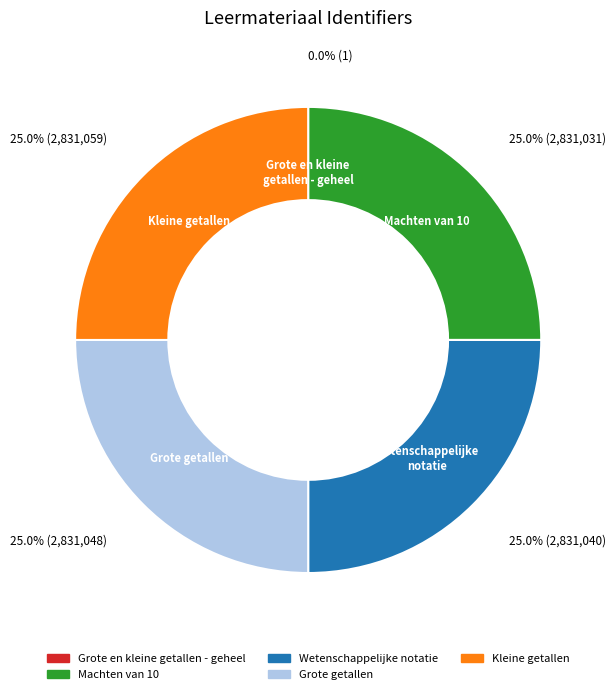

What percentage do Machten van 10 and Grote getallen together represent?

50.0%